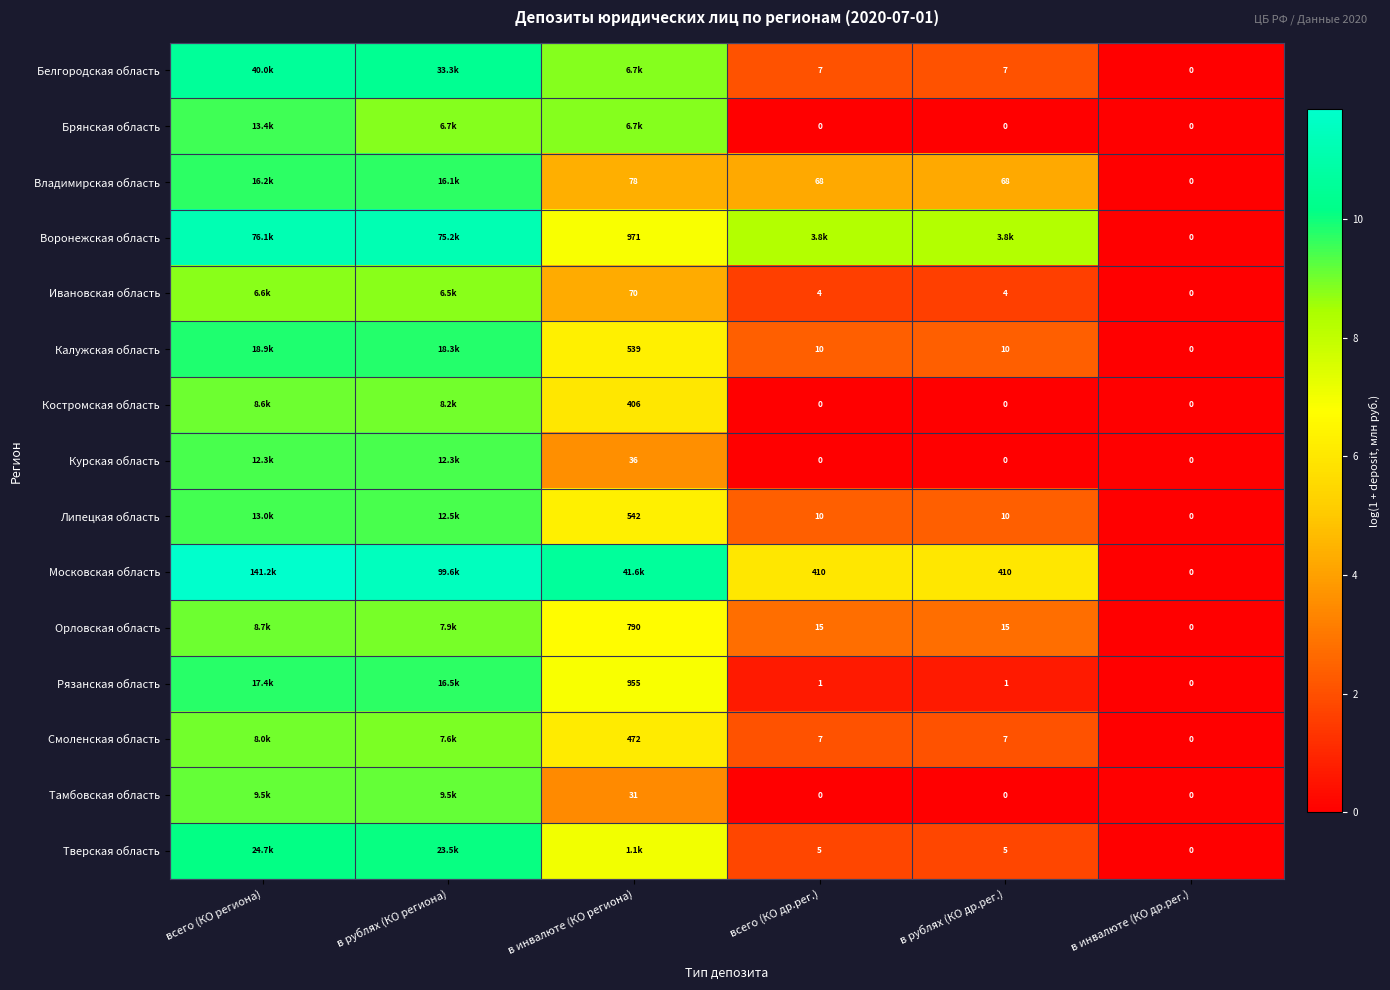

Is the value of Тверская область at в инвалюте (КО др.рег.) greater than the value of Калужская область at в рублях (КО др.рег.)?

No